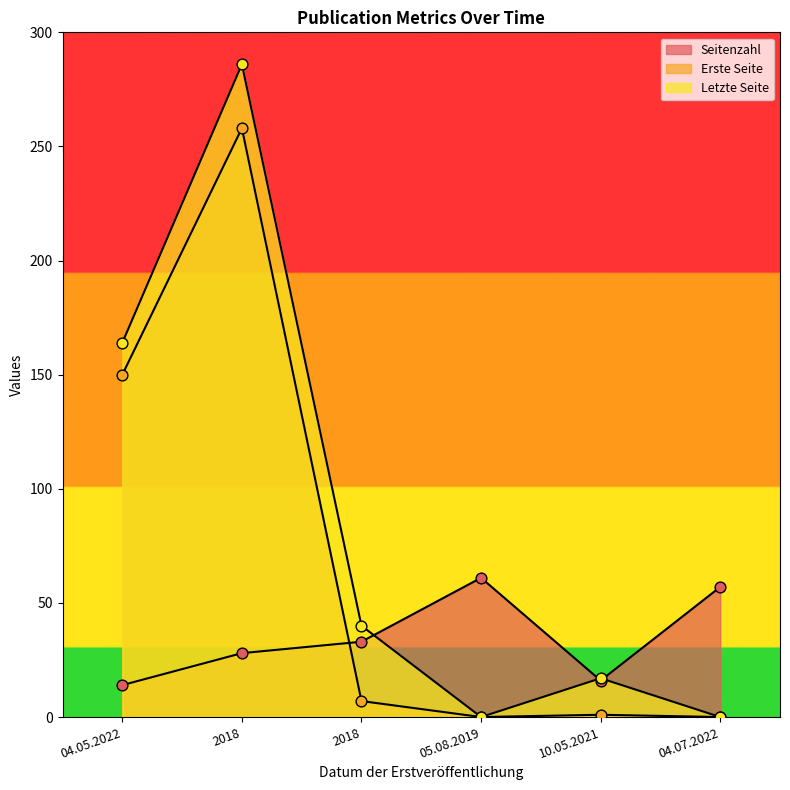

Which series has the widest spread of Y values?

Letzte Seite